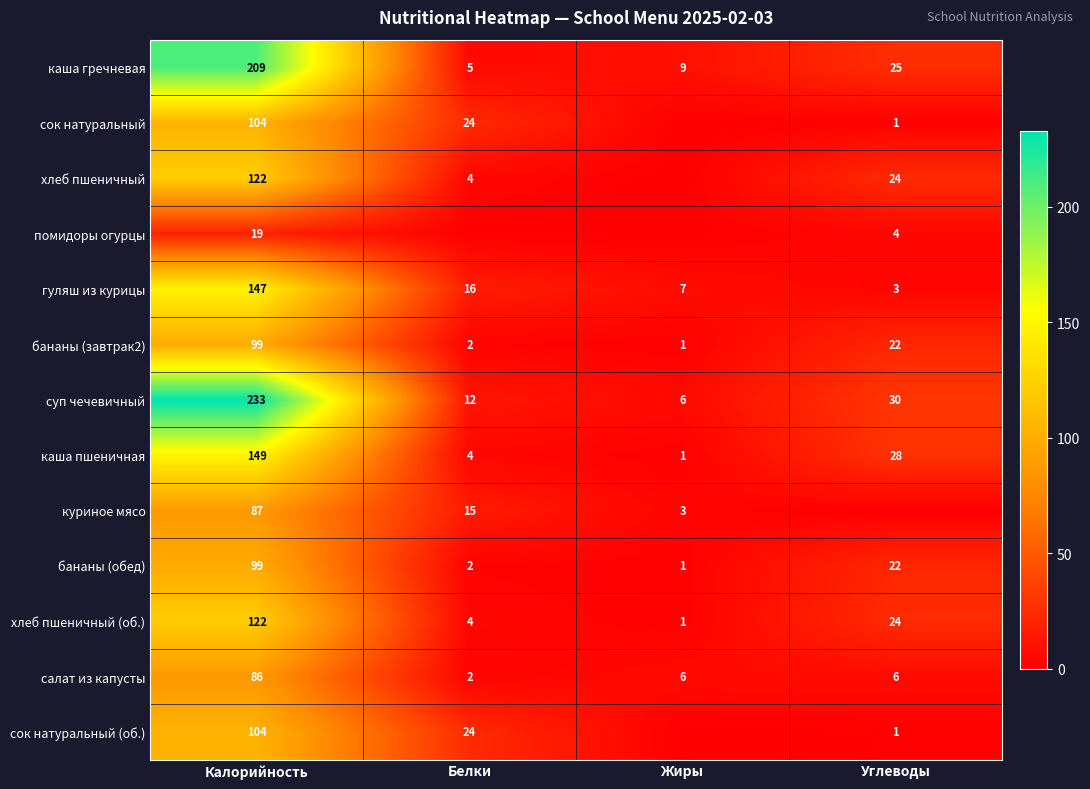

Count the number of categories in the chart.

4